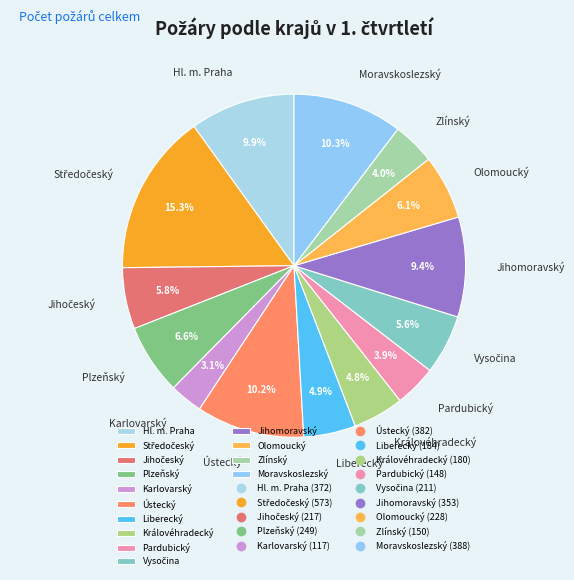

Which has a higher value, Liberecký or Plzeňský?

Plzeňský